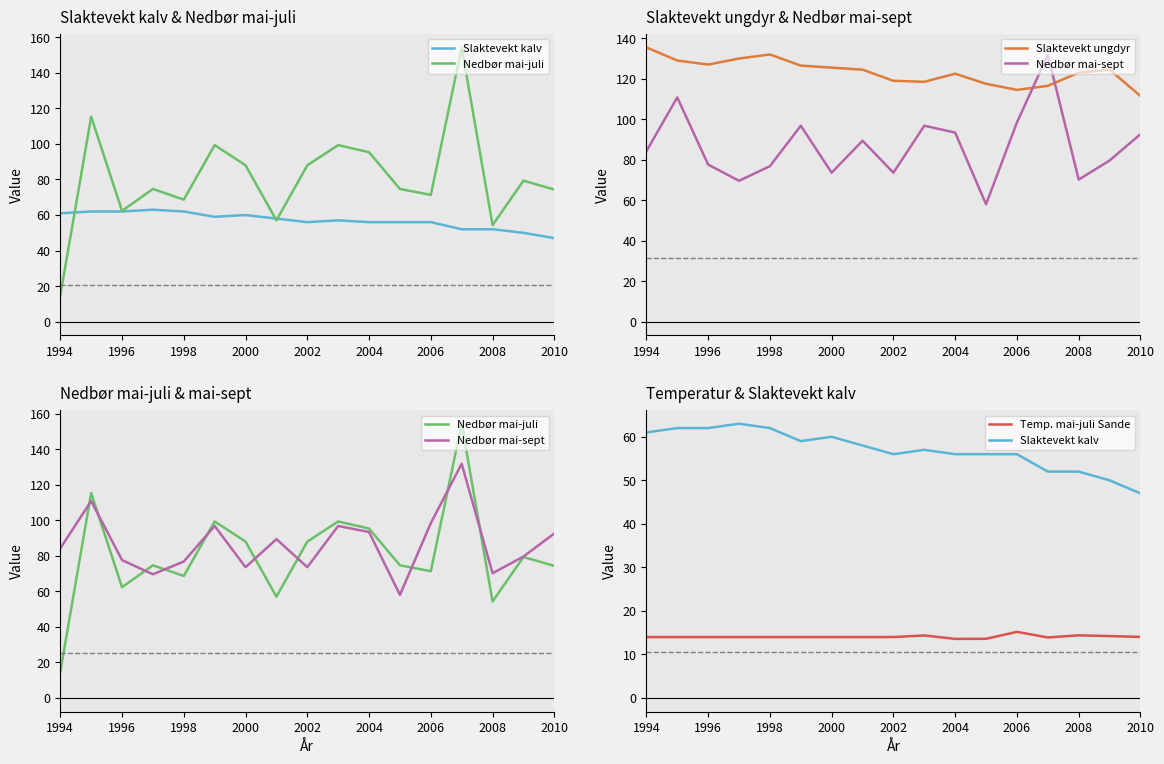

Reading left to right, what are all the values shown in this chart?

Slaktevekt kalv: 61.0	62.0	62.0	63.0	62.0	59.0	60.0	58.0	56.0	57.0	56.0	56.0	56.0	52.0	52.0	50.0	47.0
Nedbør mai-juli: 14.7	115.3	62.3	74.7	68.7	99.3	88.0	57.0	88.0	99.3	95.3	74.7	71.3	154.3	54.3	79.3	74.3
Slaktevekt ungdyr: 135.5	129.0	127.0	130.0	132.0	126.5	125.5	124.5	119.0	118.5	122.5	117.5	114.5	116.5	123.0	124.5	111.5
Nedbør mai-sept: 84.2	110.8	77.6	69.6	76.8	96.8	73.6	89.4	73.6	96.8	93.4	58.0	98.4	131.8	70.2	79.6	92.6
Temp. mai-juli Sande: 14.0	14.0	14.0	14.0	14.0	14.0	14.0	14.0	14.0	14.4	13.6	13.6	15.2	13.9	14.4	14.2	14.0